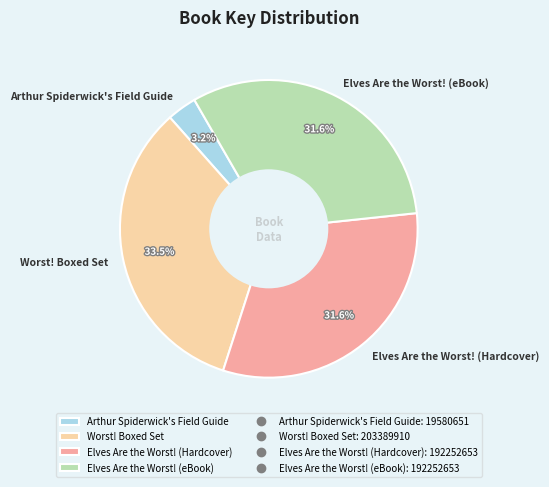

What is the largest slice in the pie chart?

Worst! Boxed Set